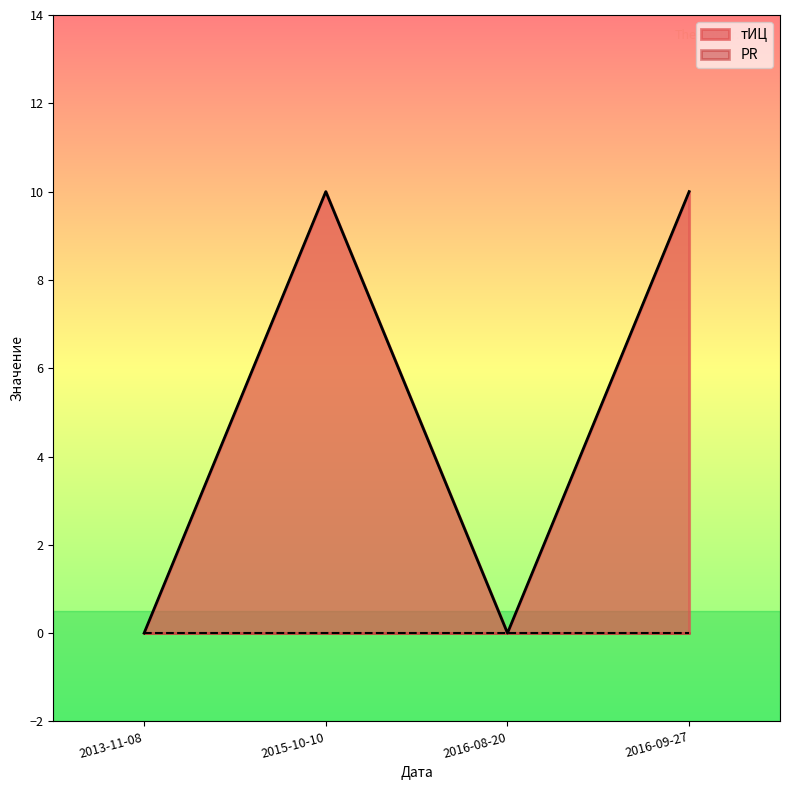

What is the value of the 4th point from the left?

10